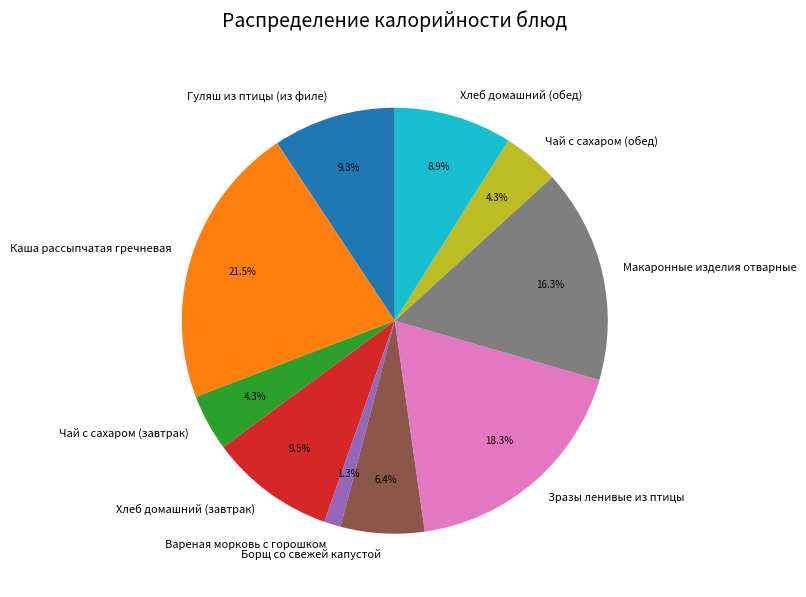

Which has a higher value, Чай с сахаром (завтрак) or Хлеб домашний (обед)?

Хлеб домашний (обед)